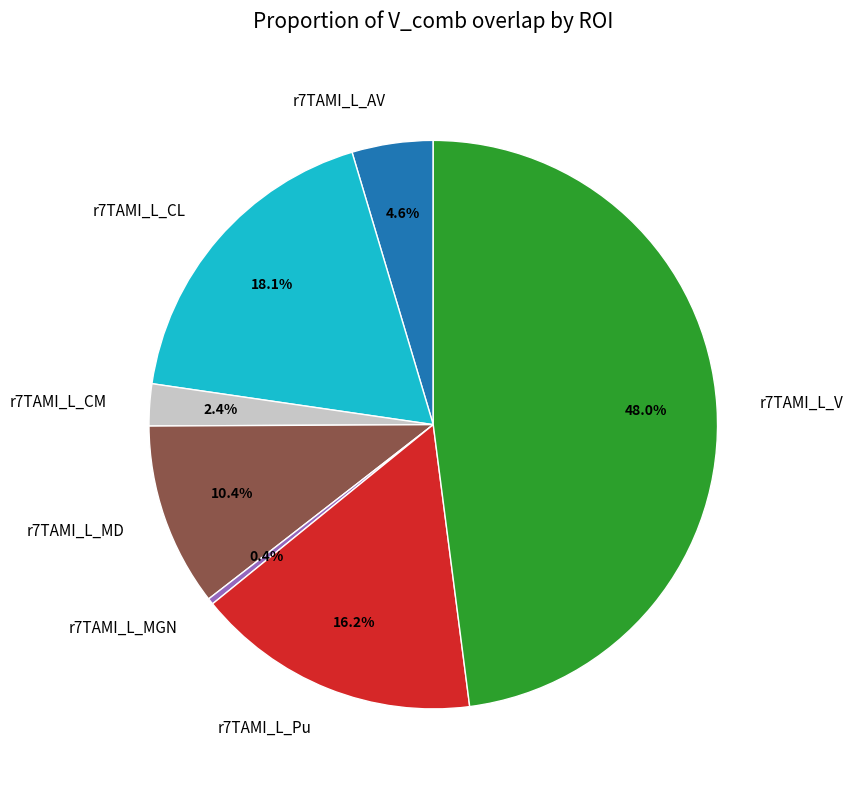

Which slice is the largest?

r7TAMI_L_V